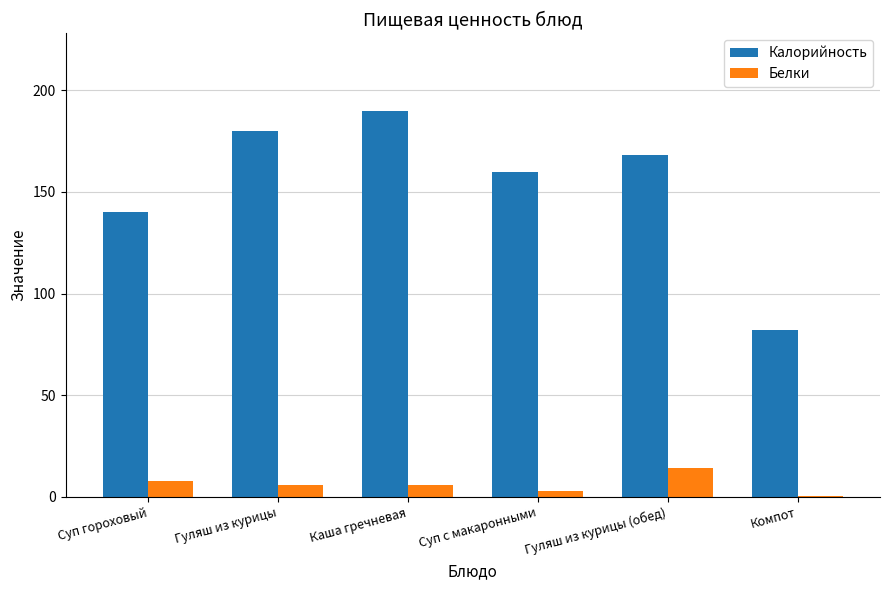

What is the sum of all Белки values?

37.2